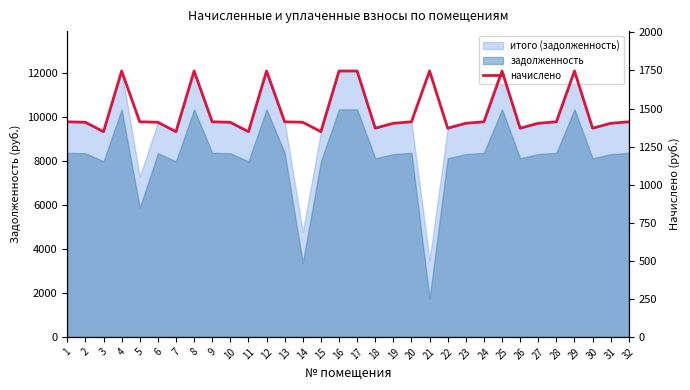

What is the greatest value displayed?

1746.4